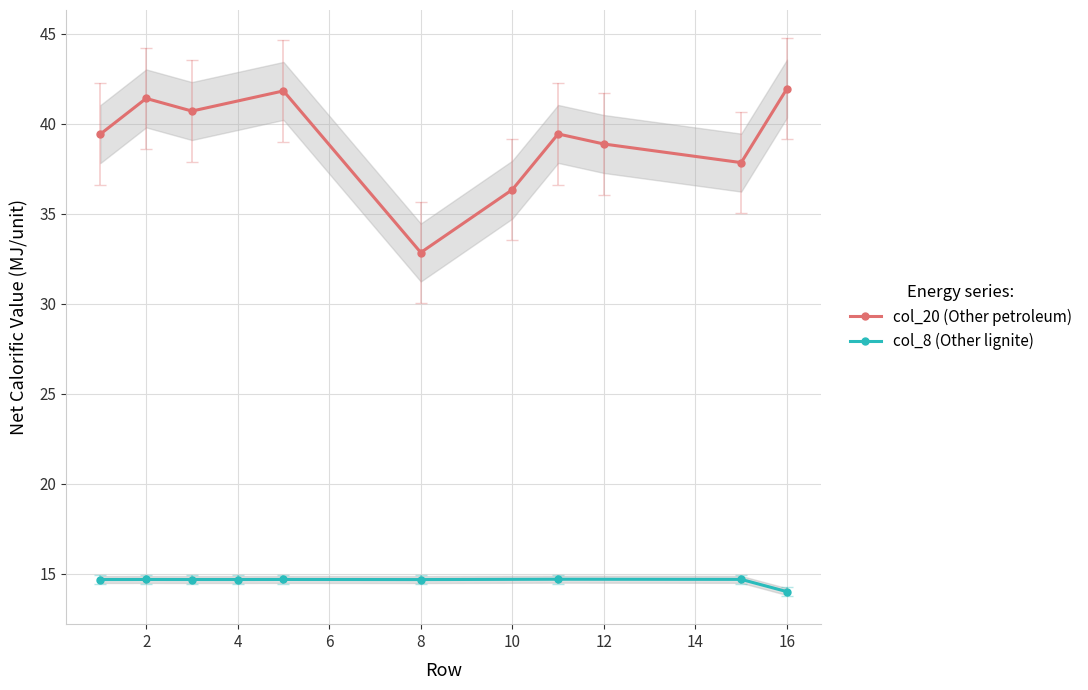

How many interior local valleys does the col_20 (Other petroleum) series have?

3